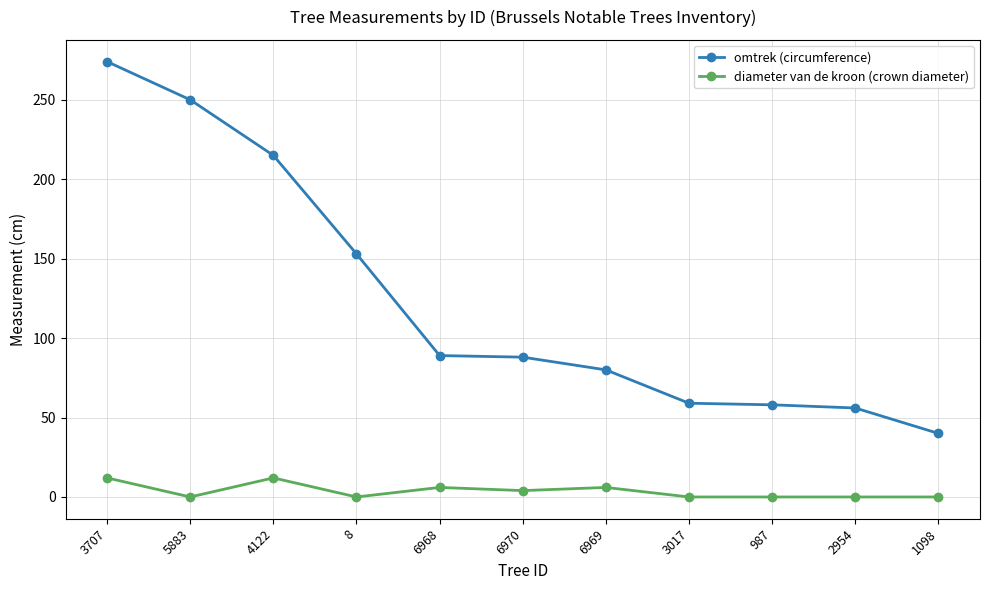

What is the difference between the maximum and minimum values in the diameter van de kroon (crown diameter) series?

12